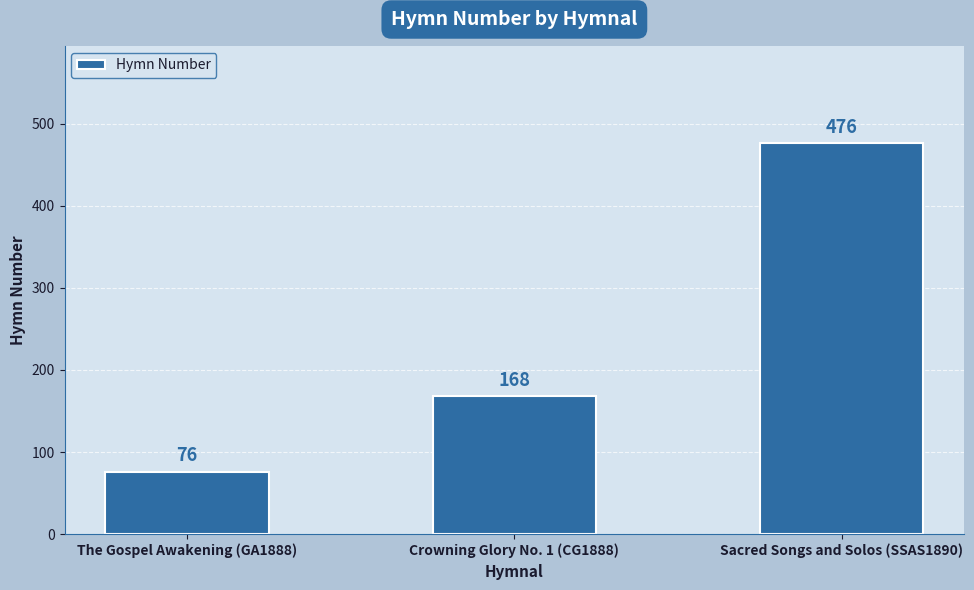

What is the label of the 1st bar from the left?

The Gospel Awakening (GA1888)